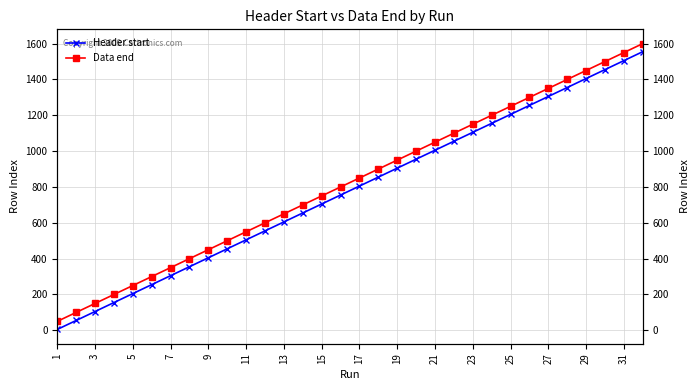

How many data points does each series have?

32